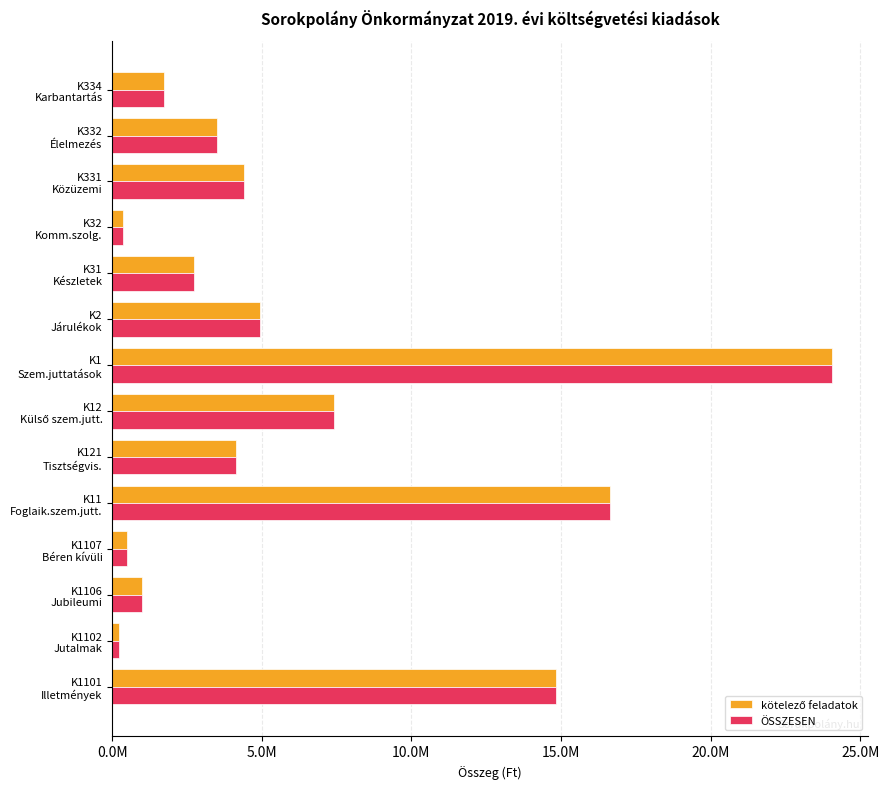

What are all the series names shown in the legend?

kötelező feladatok, ÖSSZESEN